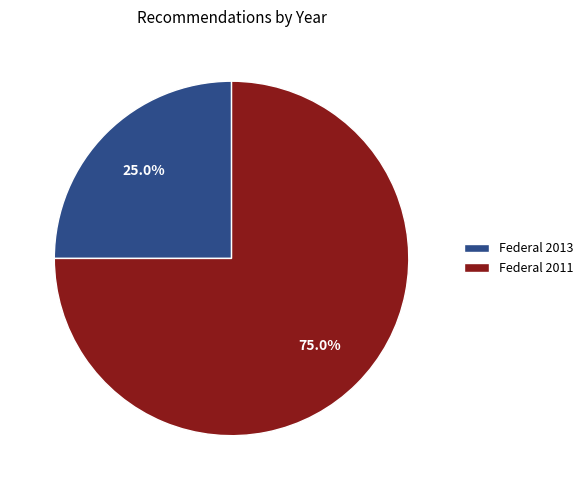

Rank the categories by value from highest to lowest.

Federal 2011, Federal 2013